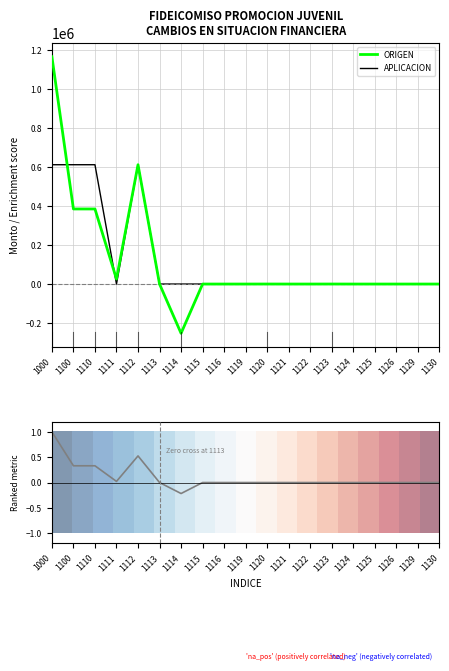

The value of APLICACION at 1124 is 0.0. True or false?

True